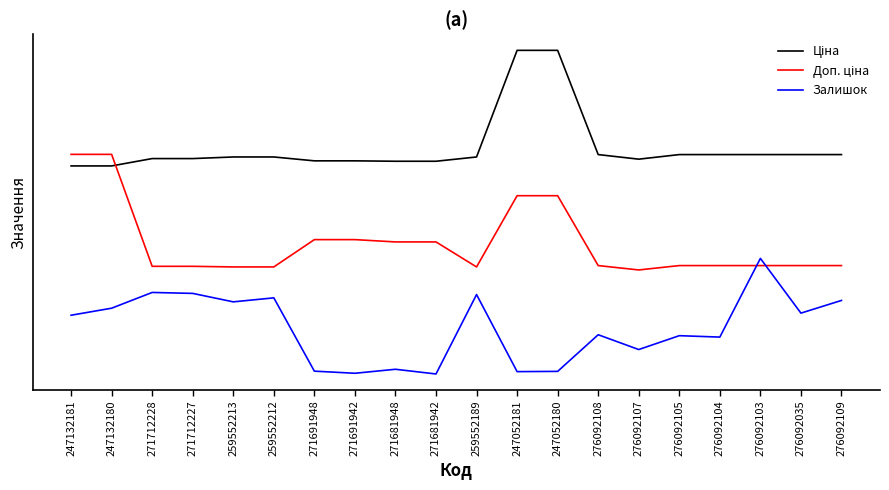

Reading left to right, what are all the values shown in this chart?

Ціна: 1.8	1.8	1.9	1.9	1.9	1.9	1.8	1.8	1.8	1.8	1.9	2.8	2.8	1.9	1.9	1.9	1.9	1.9	1.9	1.9
Доп. ціна: 1.9	1.9	0.9	0.9	0.9	0.9	1.2	1.2	1.1	1.1	0.9	1.5	1.5	0.9	0.9	0.9	0.9	0.9	0.9	0.9
Залишок: 0.5	0.6	0.7	0.7	0.6	0.7	0.0	0.0	0.0	0.0	0.7	0.0	0.0	0.3	0.2	0.3	0.3	1.0	0.5	0.6